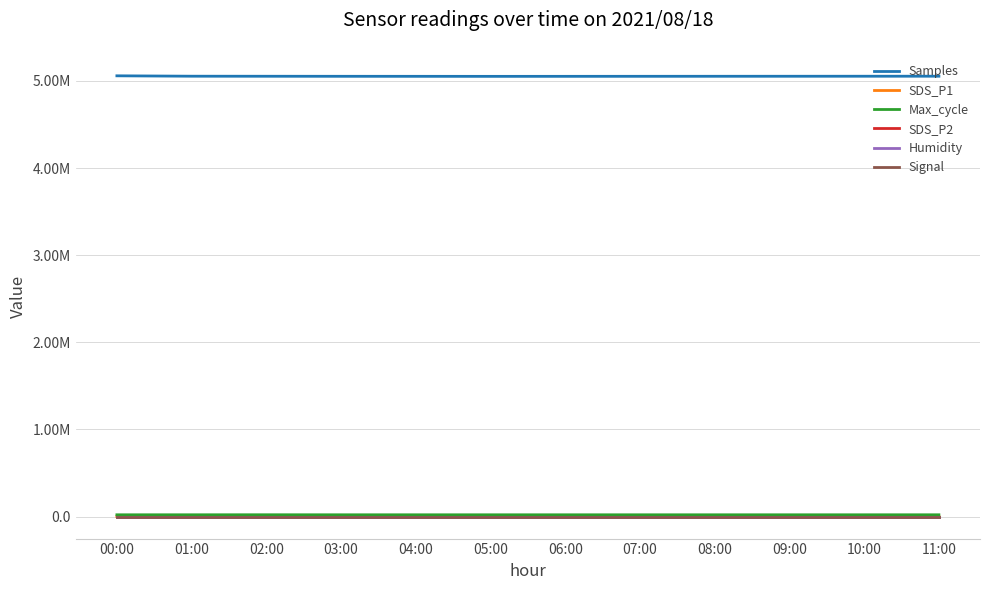

True or false: Signal and Humidity intersect in this chart.

False